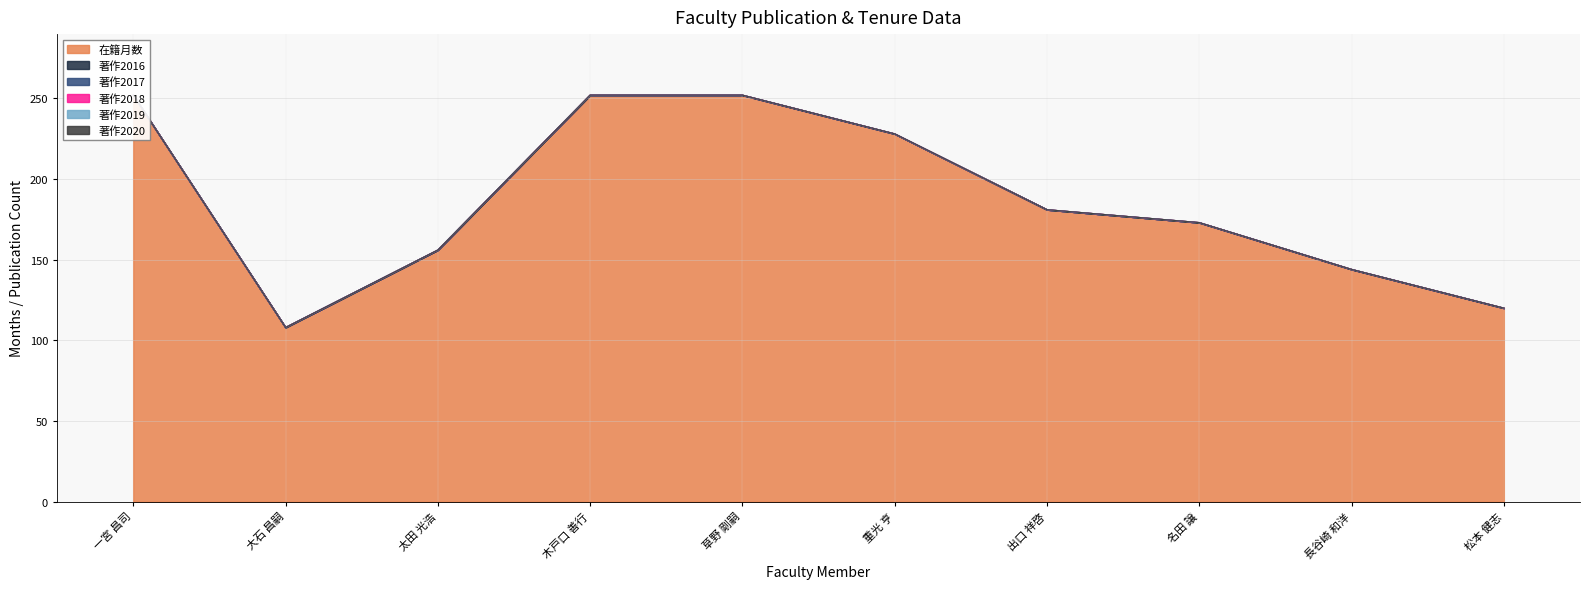

True or false: 著作2019 has more than 0 points higher than both neighbors.

False